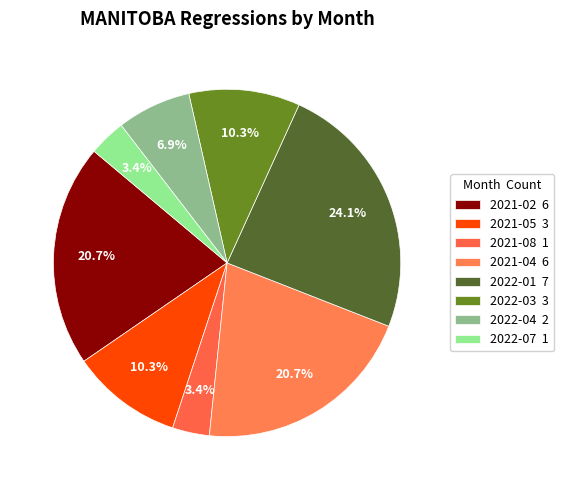

How many slices are in this pie chart?

8